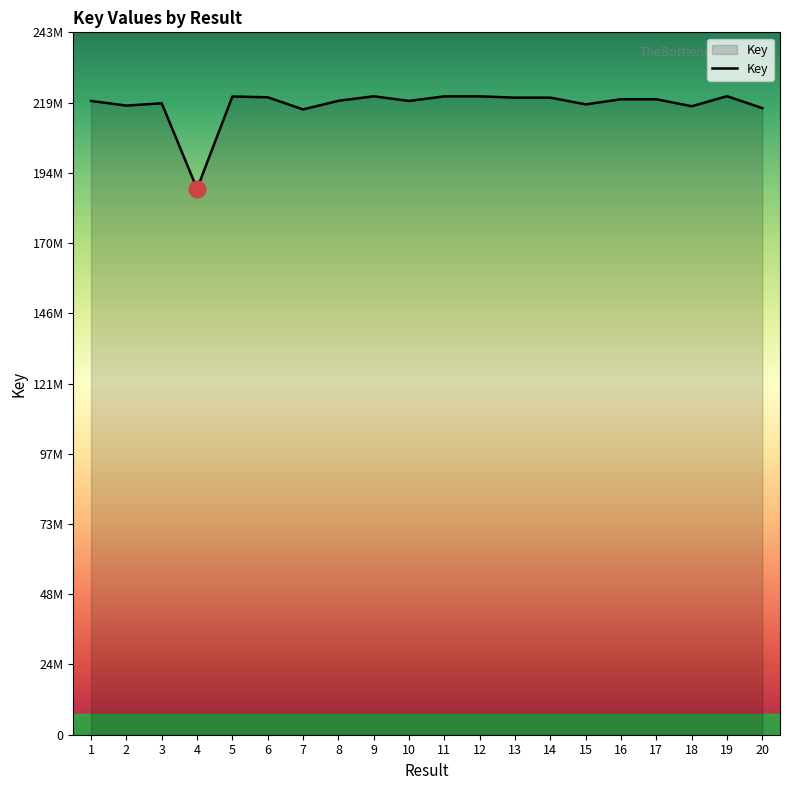

True or false: the data shows 219070989 at 3.

True